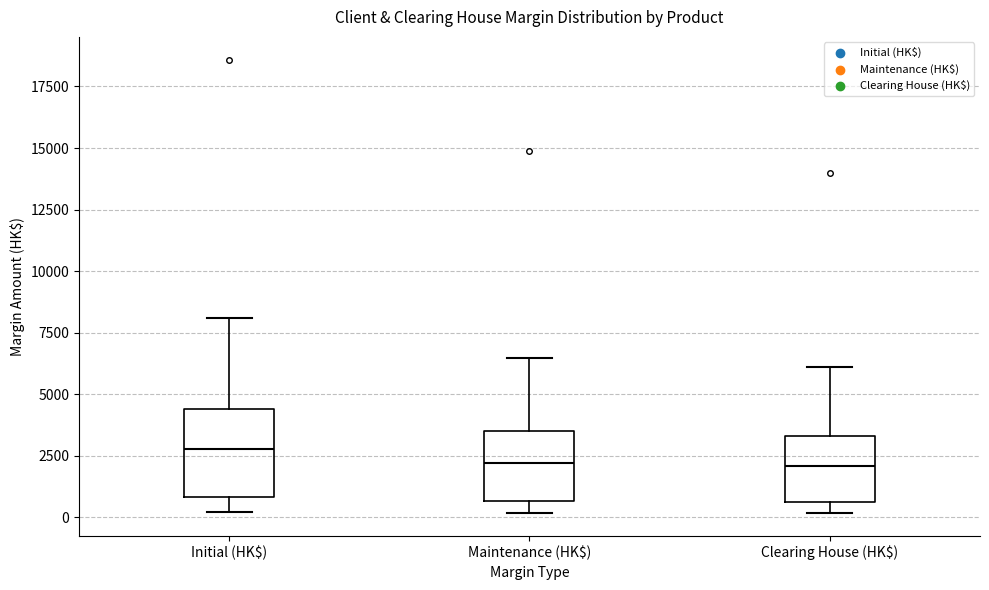

Reading left to right, read every box against the y-axis: the position of its median line, the range the box covers, and the ends of its whiskers. The values are not printed on the chart, so give them approximately, as read against the axis.

Initial (HK$): median 3000, box 1000 to 4500, whiskers 0 to 8000
Maintenance (HK$): median 2000, box 500 to 3500, whiskers 0 to 6500
Clearing House (HK$): median 2000, box 500 to 3500, whiskers 0 to 6000